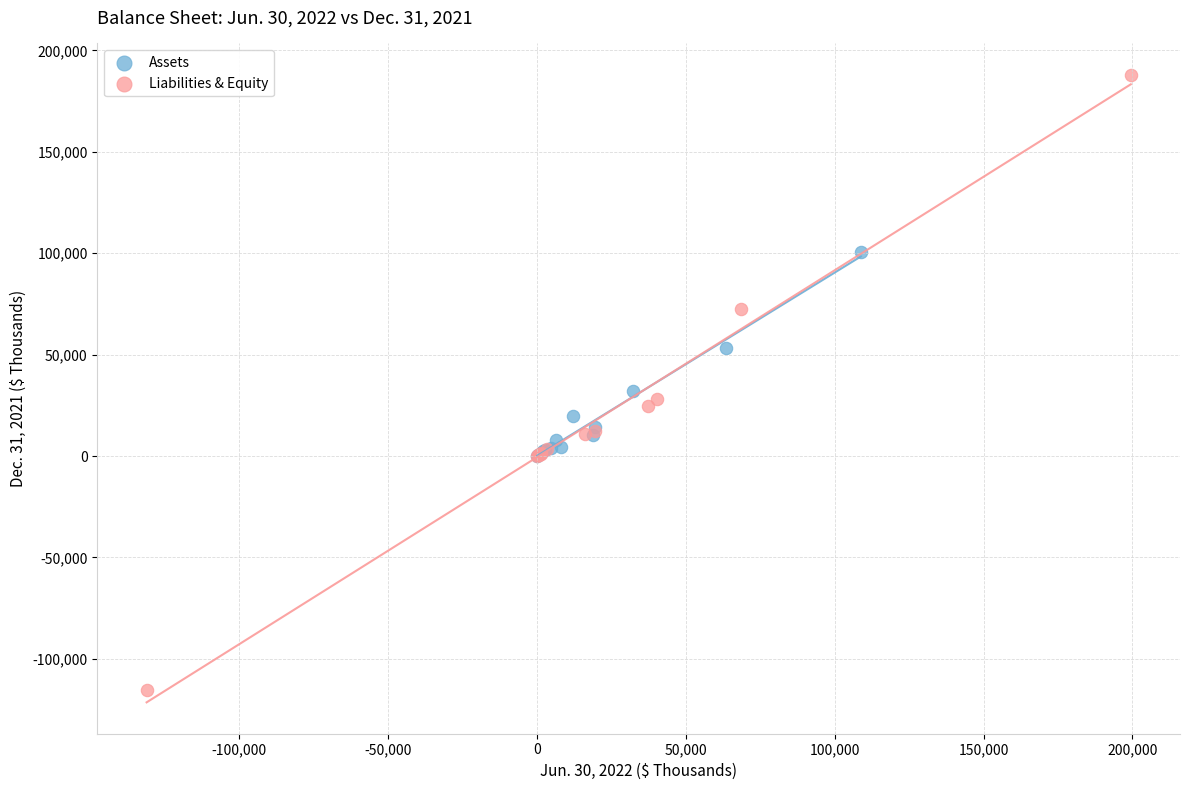

Which series has the widest spread of Y values?

Liabilities & Equity